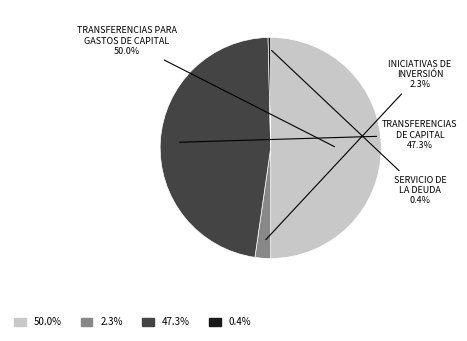

Rank the categories by value from highest to lowest.

TRANSFERENCIAS PARA GASTOS DE CAPITAL, TRANSFERENCIAS DE CAPITAL, INICIATIVAS DE INVERSIÓN, SERVICIO DE LA DEUDA